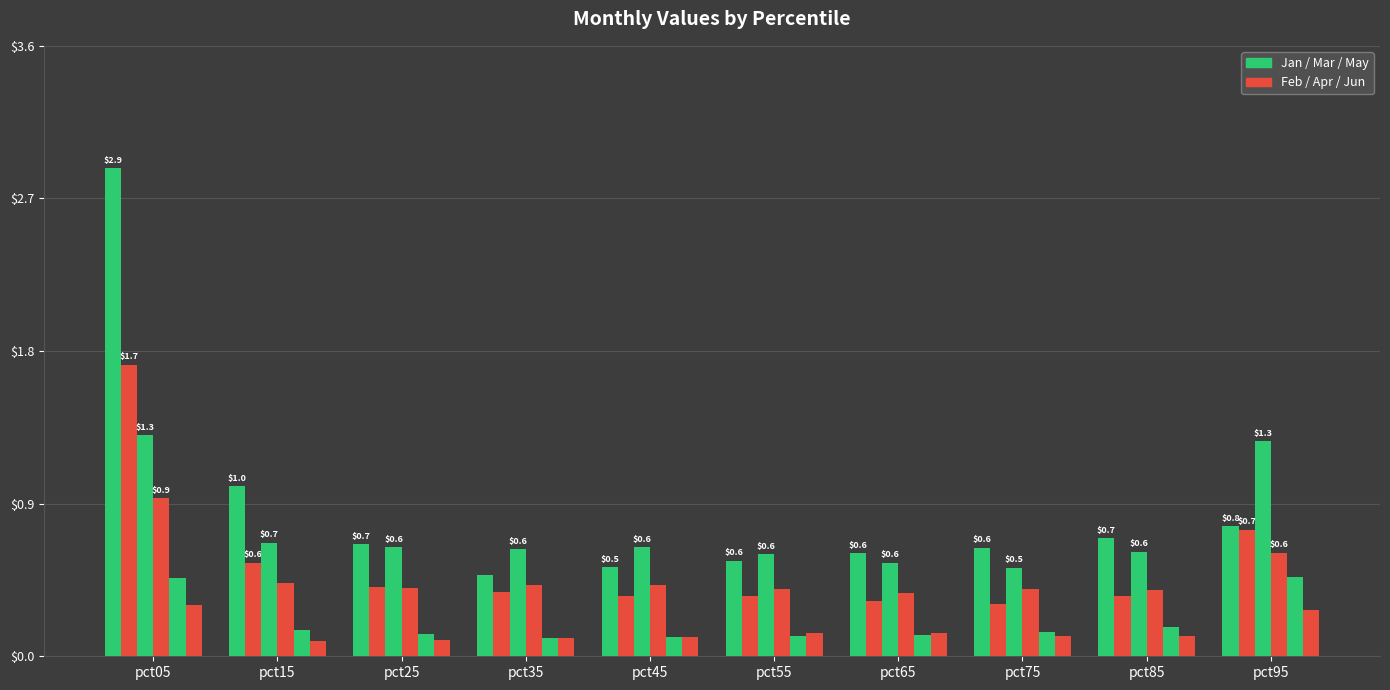

How many bars are there in each group?

6